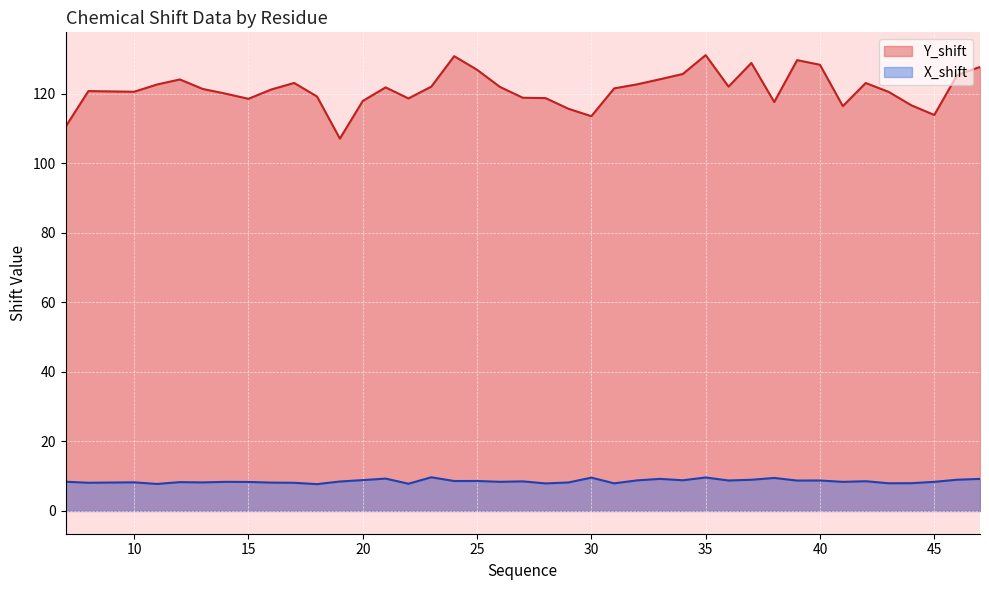

What is the maximum value shown in the chart?

131.2